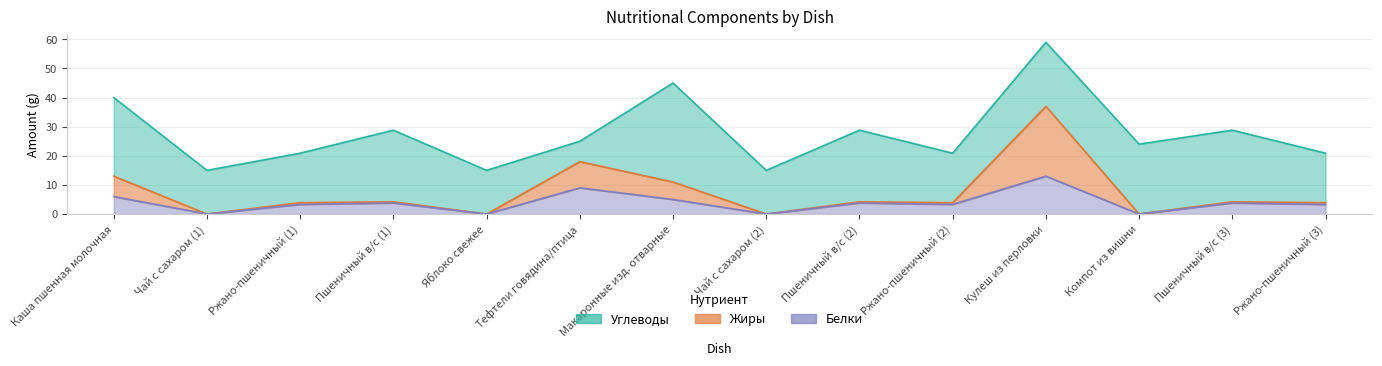

The value of Белки at Чай с сахаром (2) is 0.0. True or false?

True